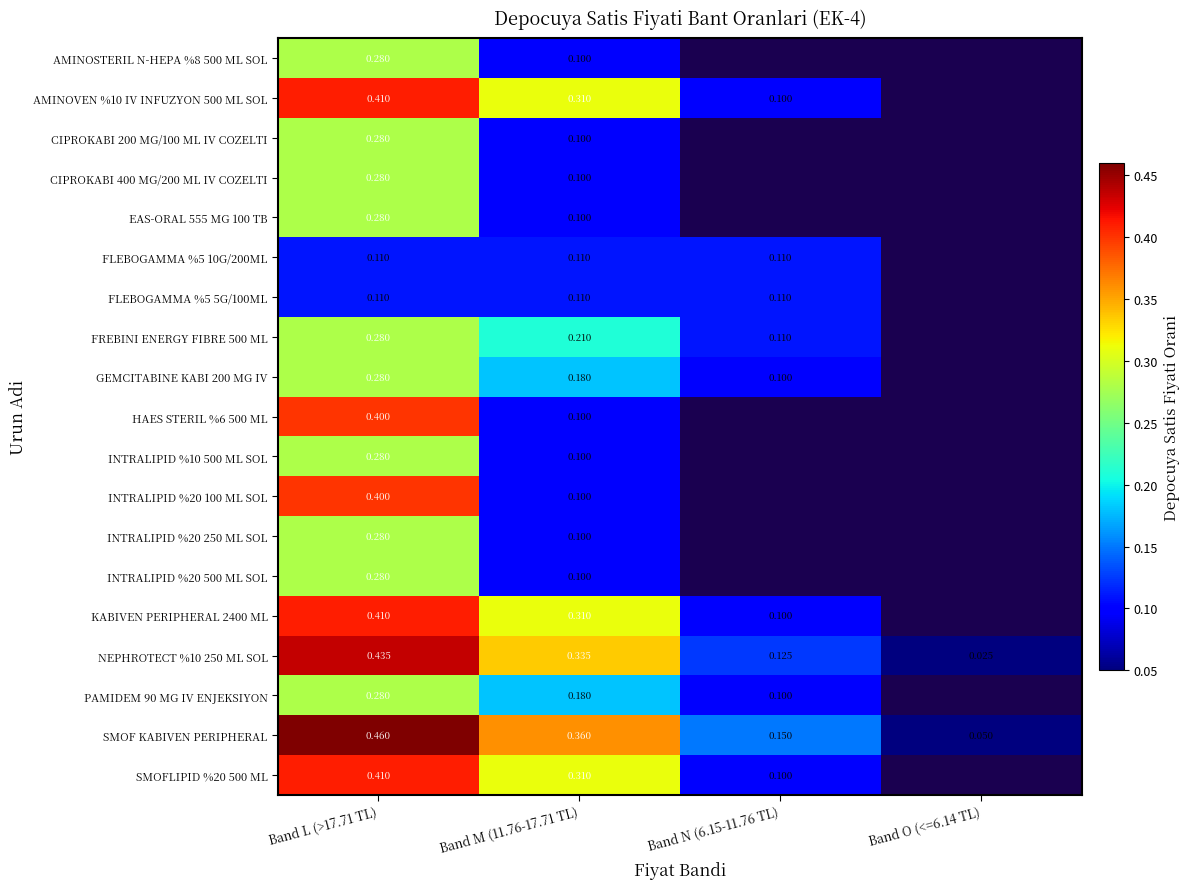

List the labels in order of SMOF KABIVEN PERIPHERAL value, smallest first.

Band O (<=6.14 TL), Band N (6.15-11.76 TL), Band M (11.76-17.71 TL), Band L (>17.71 TL)